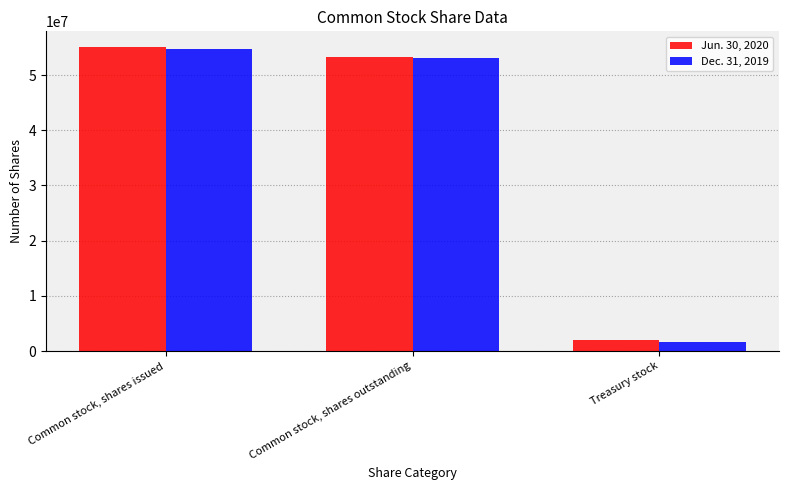

How many groups of bars are there?

3